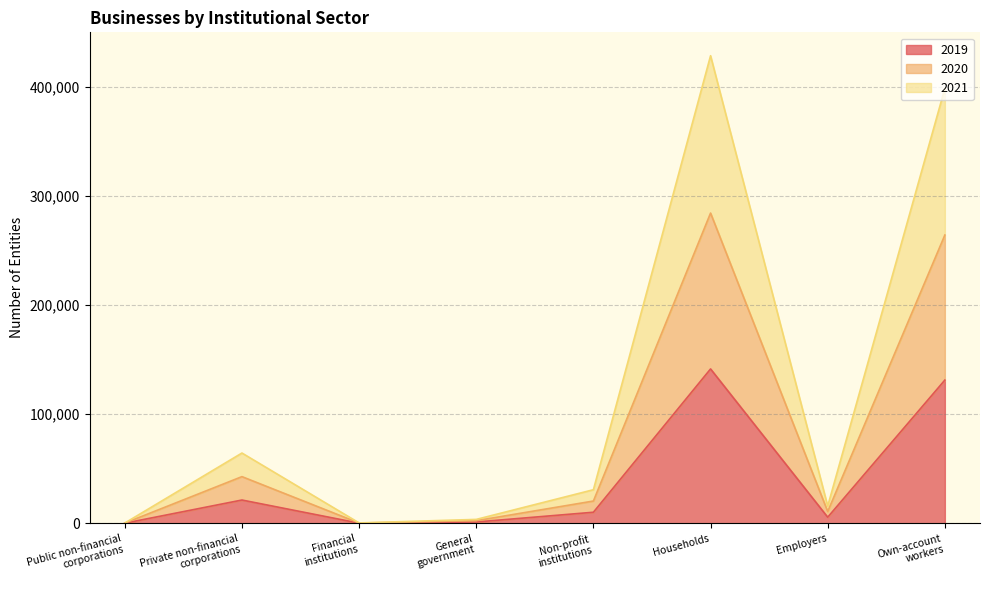

The value of 2019 at Households is 42666. True or false?

False